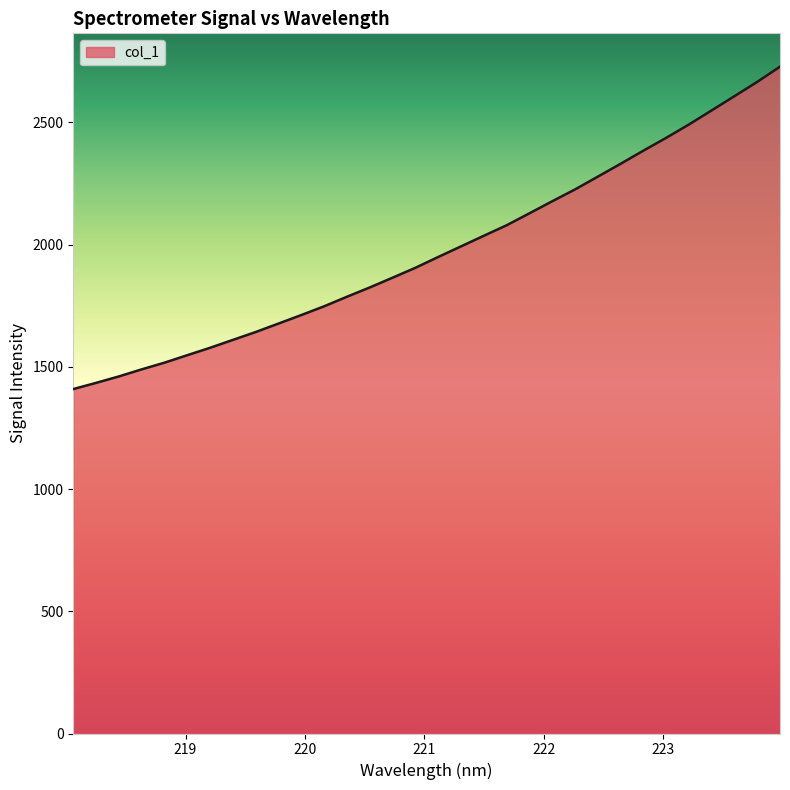

How many values are below 1949?

16